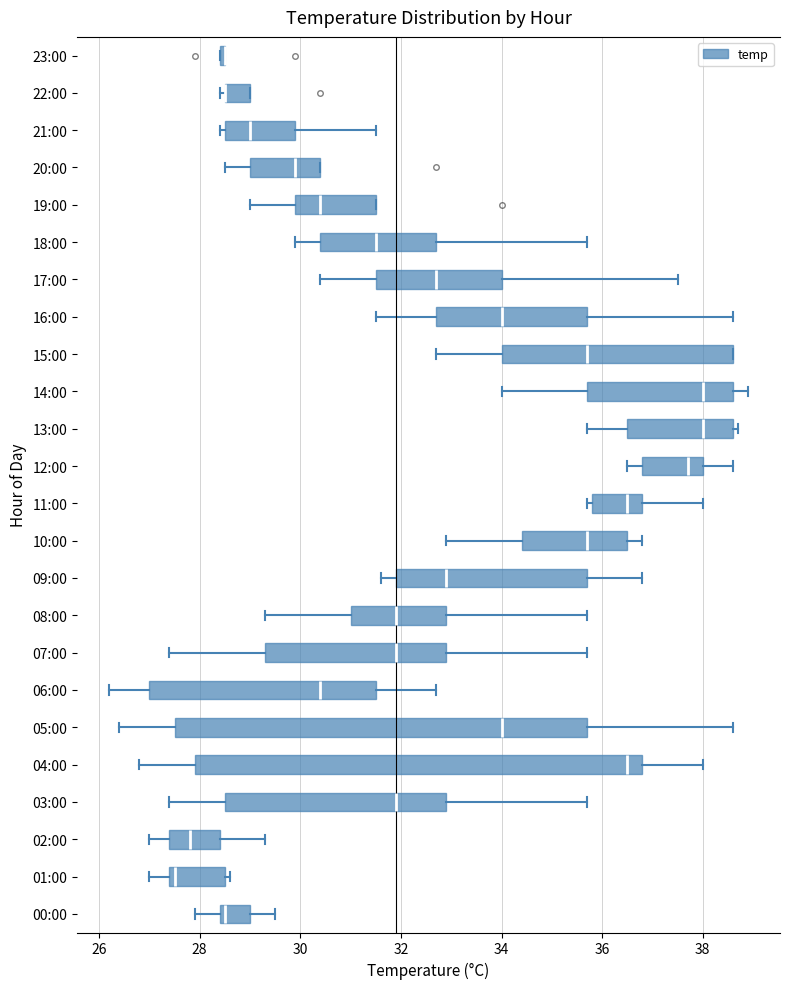

Comparing the boxes themselves (not the whiskers), which one is the widest?

04:00